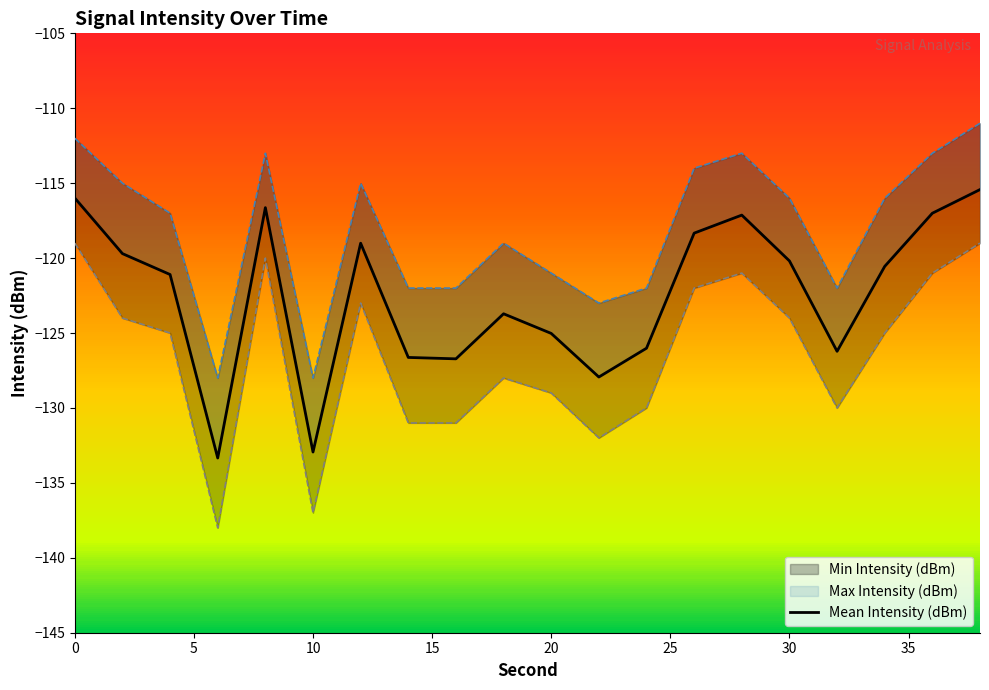

What is the sum of all values?

-2449.6